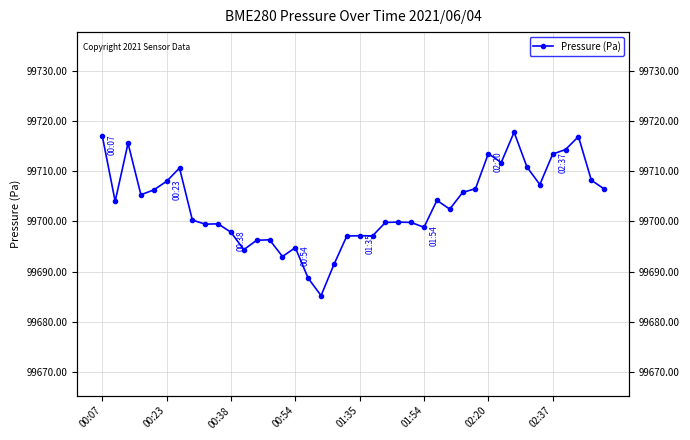

True or false: the data shows 165917.2 at 11.

False